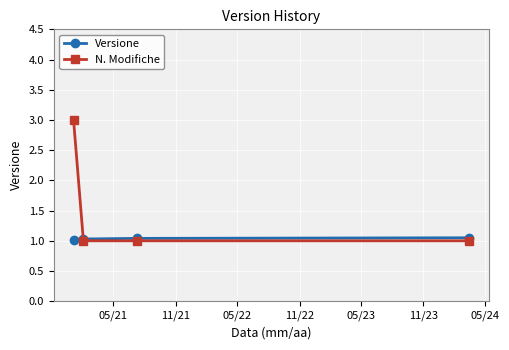

How many lines are shown in the chart?

2